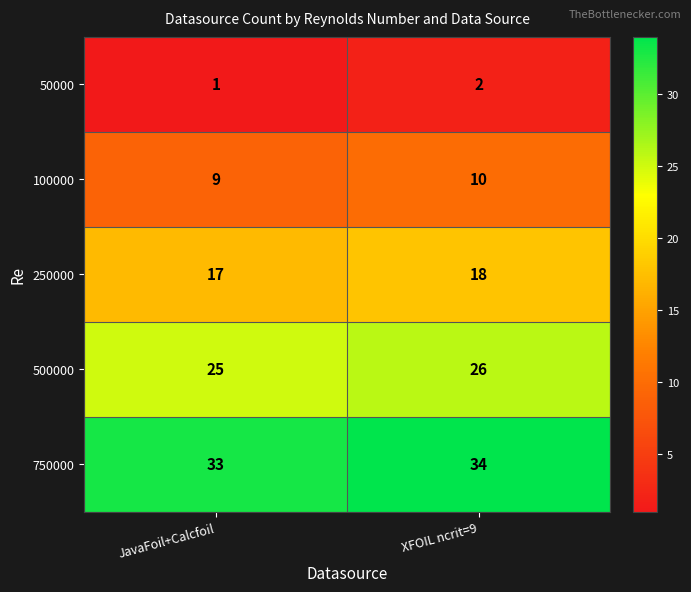

What is the total value across all series at JavaFoil+Calcfoil?

85